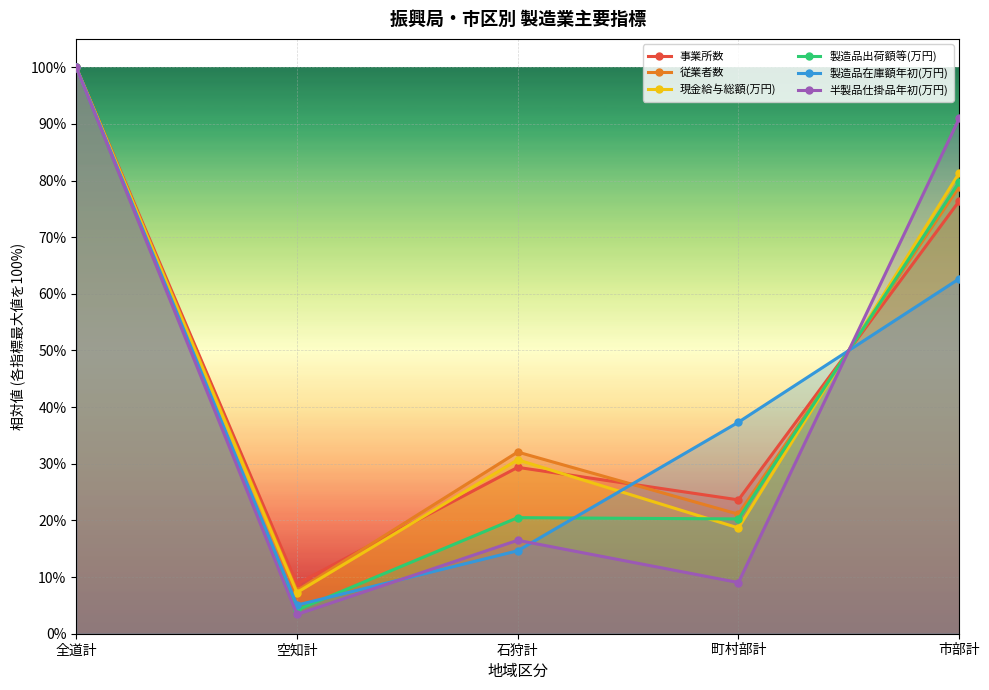

Rank the categories by 現金給与総額(万円) value from highest to lowest.

全道計, 市部計, 石狩計, 町村部計, 空知計